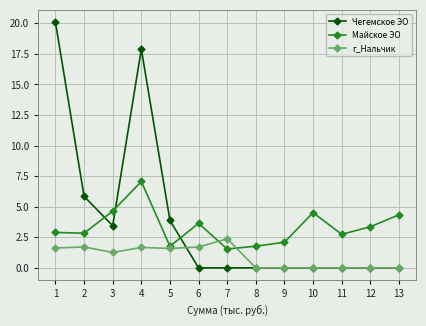

Is this an area chart (filled region under the line)?

No